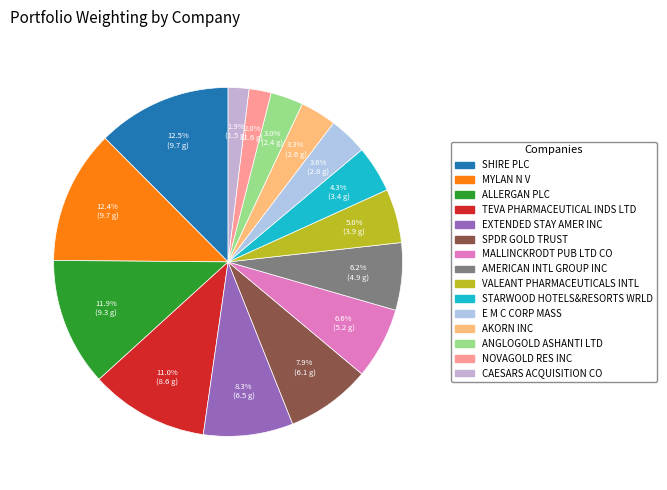

To the nearest percent, what is the difference between the MYLAN N V and MALLINCKRODT PUB LTD CO slice percentages?

6%